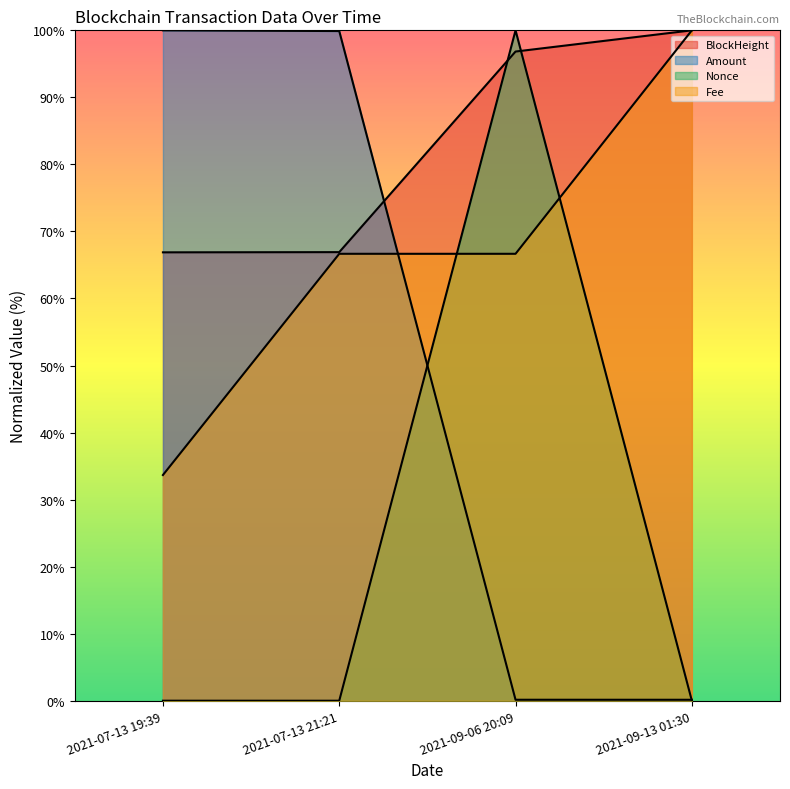

What is the difference between the maximum and minimum values in the Nonce series?

100.0